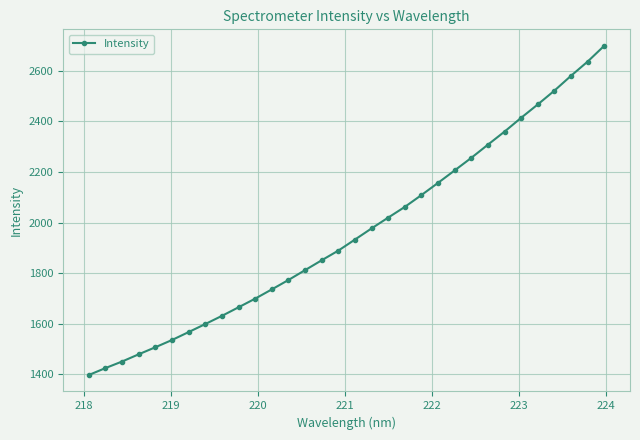

How many lines are shown in the chart?

1